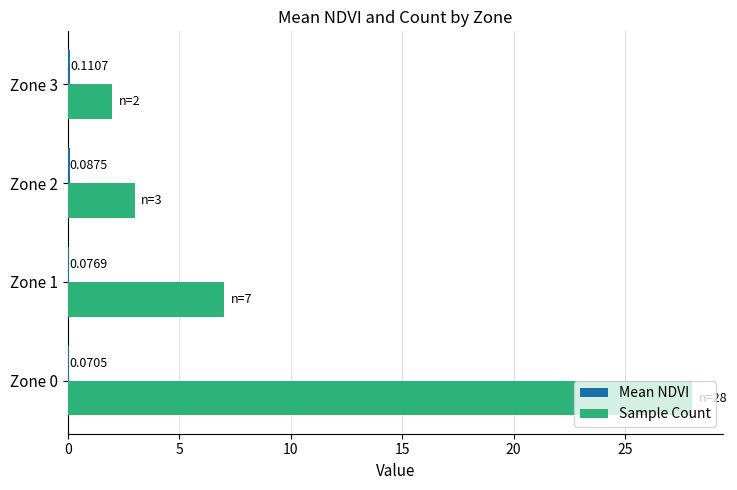

At which category is the sum across all series the highest?

Zone 0